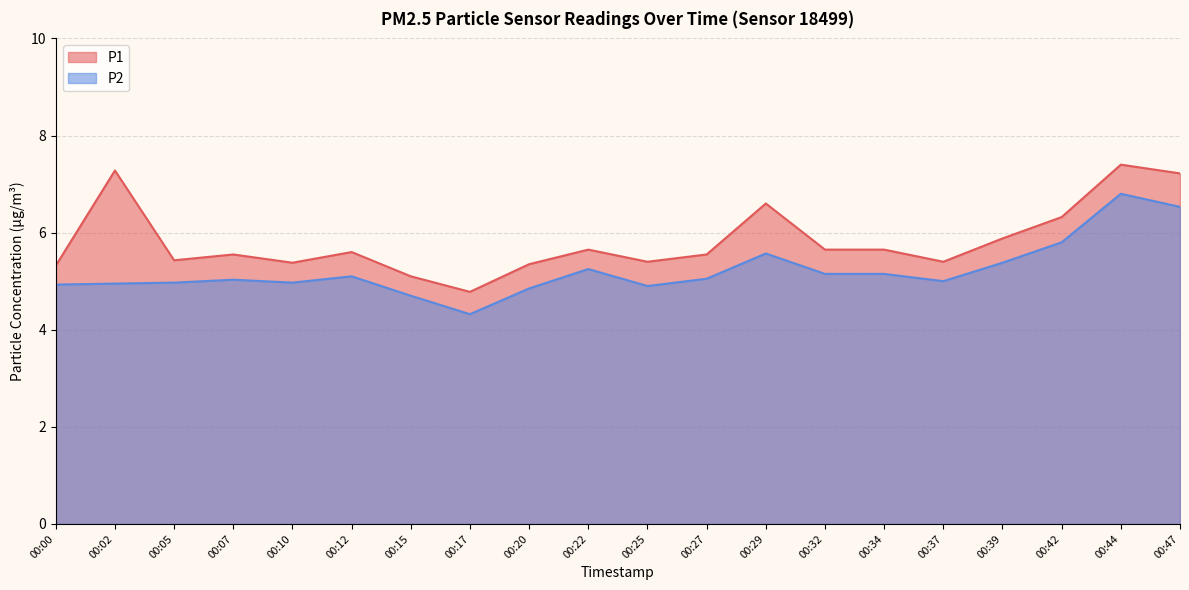

List the series in order of their peak value, highest first.

P1, P2